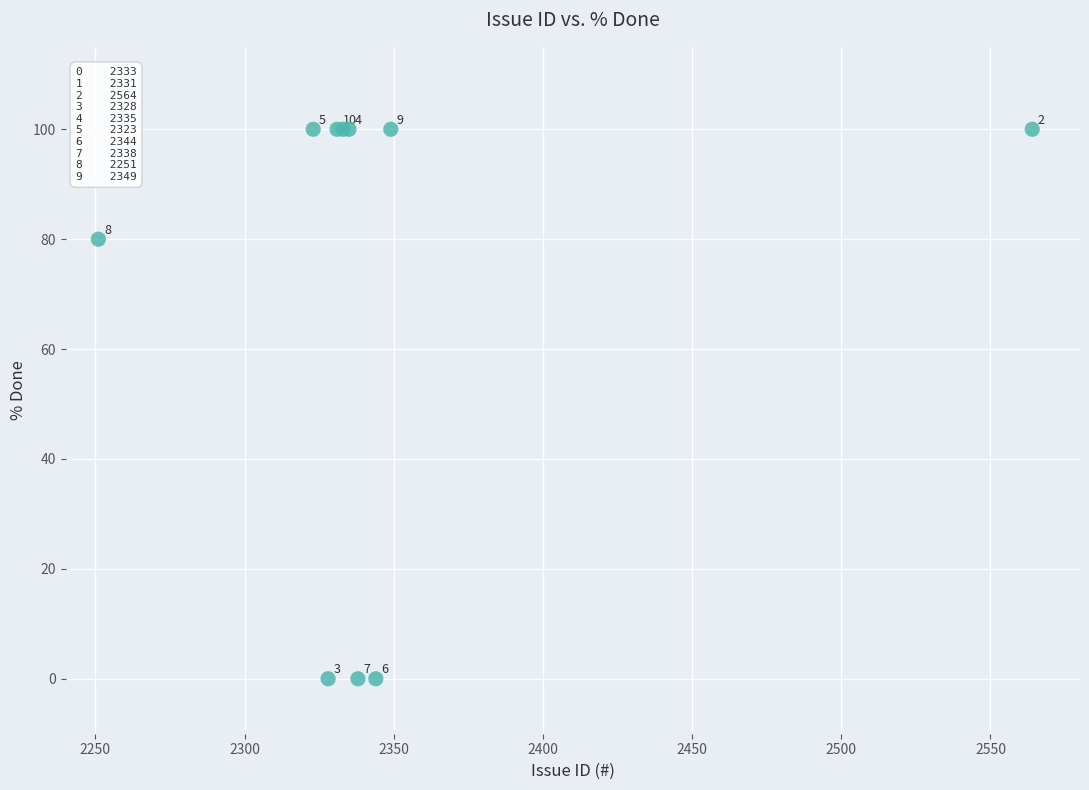

What Y value in the scatter plot is closest to 50?

80